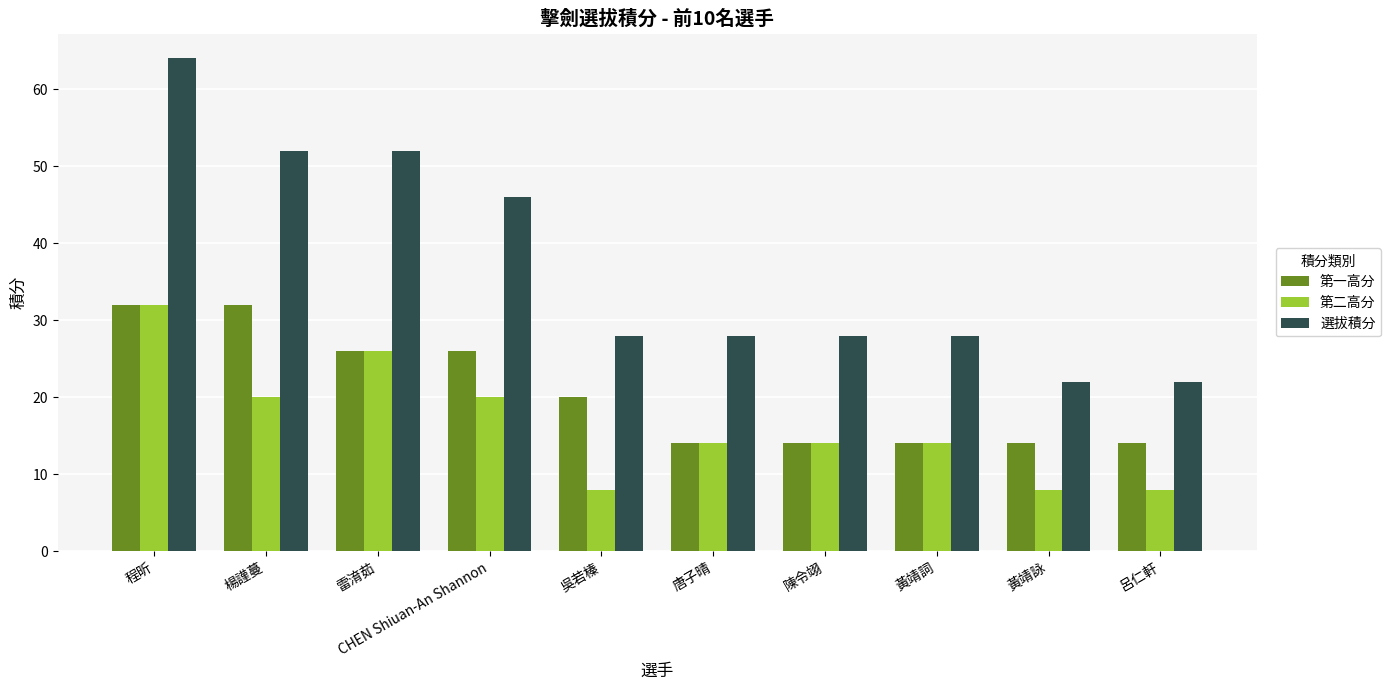

How many distinct data groups are displayed?

3